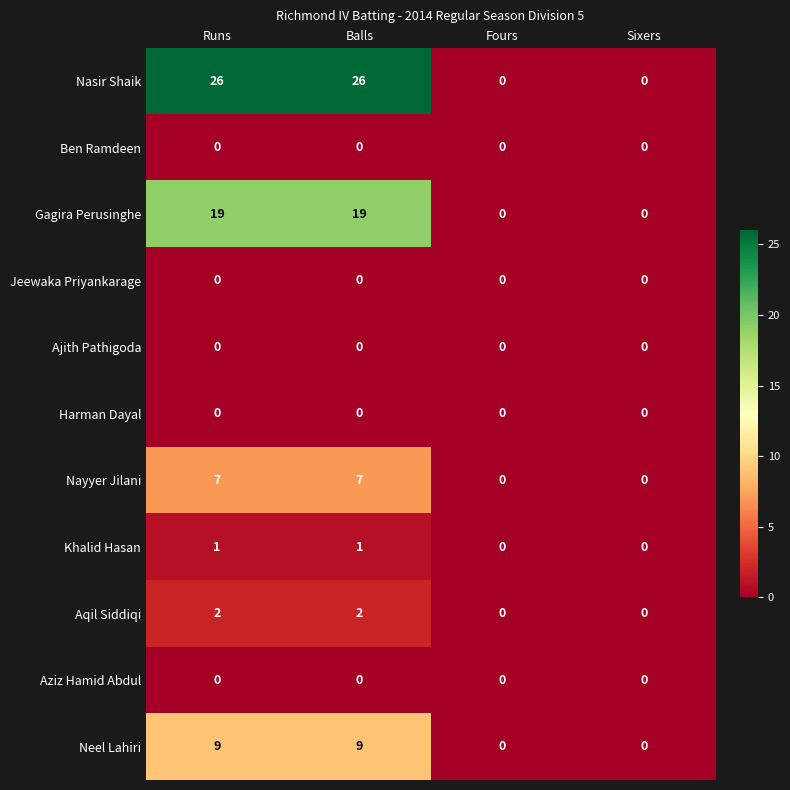

At how many categories does at least one series exceed 11?

2